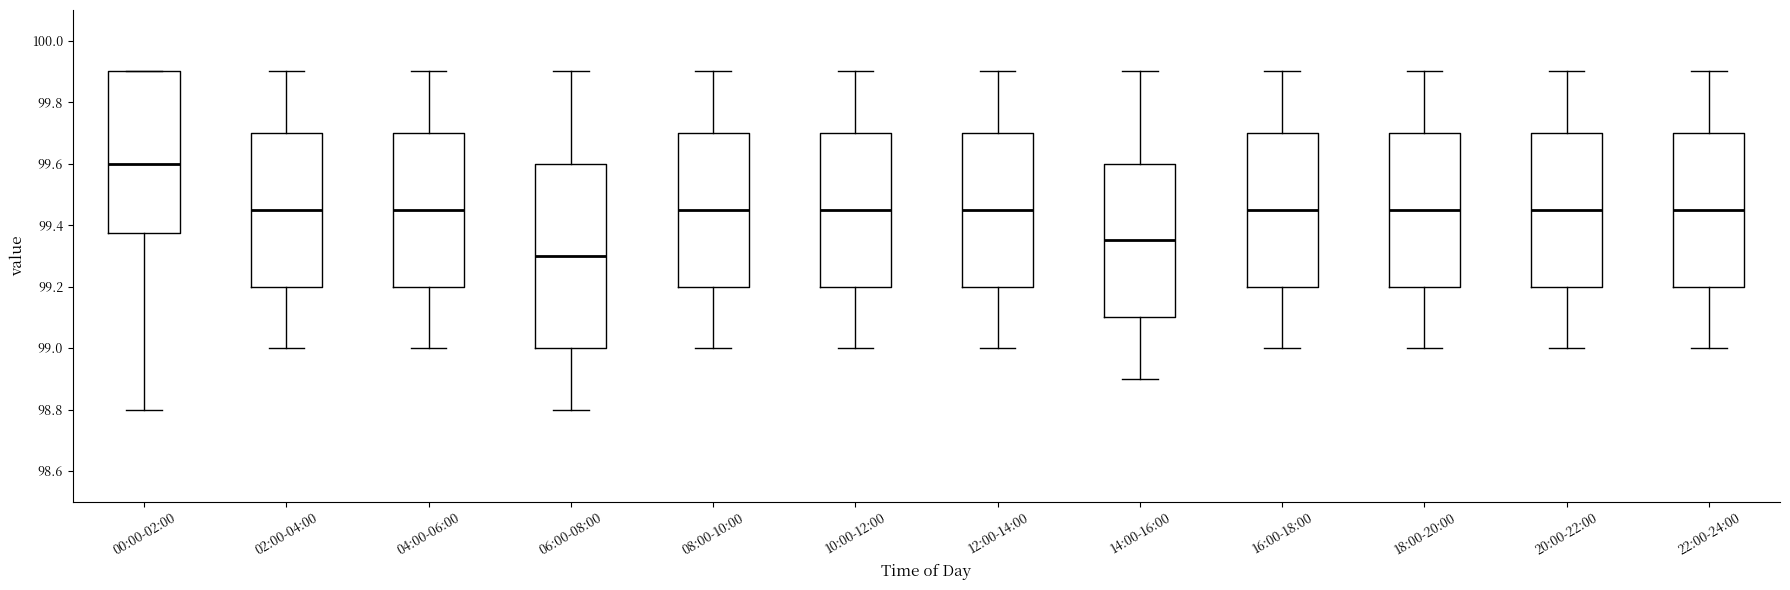

Reading left to right, read every box against the y-axis: the position of its median line, the range the box covers, and the ends of its whiskers. The values are not printed on the chart, so give them approximately, as read against the axis.

00:00-02:00: median 99.60, box 99.38 to 99.90, whiskers 98.80 to 99.90
02:00-04:00: median 99.46, box 99.20 to 99.70, whiskers 99.00 to 99.90
04:00-06:00: median 99.46, box 99.20 to 99.70, whiskers 99.00 to 99.90
06:00-08:00: median 99.30, box 99.00 to 99.60, whiskers 98.80 to 99.90
08:00-10:00: median 99.46, box 99.20 to 99.70, whiskers 99.00 to 99.90
10:00-12:00: median 99.46, box 99.20 to 99.70, whiskers 99.00 to 99.90
12:00-14:00: median 99.46, box 99.20 to 99.70, whiskers 99.00 to 99.90
14:00-16:00: median 99.36, box 99.10 to 99.60, whiskers 98.90 to 99.90
16:00-18:00: median 99.46, box 99.20 to 99.70, whiskers 99.00 to 99.90
18:00-20:00: median 99.46, box 99.20 to 99.70, whiskers 99.00 to 99.90
20:00-22:00: median 99.46, box 99.20 to 99.70, whiskers 99.00 to 99.90
22:00-24:00: median 99.46, box 99.20 to 99.70, whiskers 99.00 to 99.90